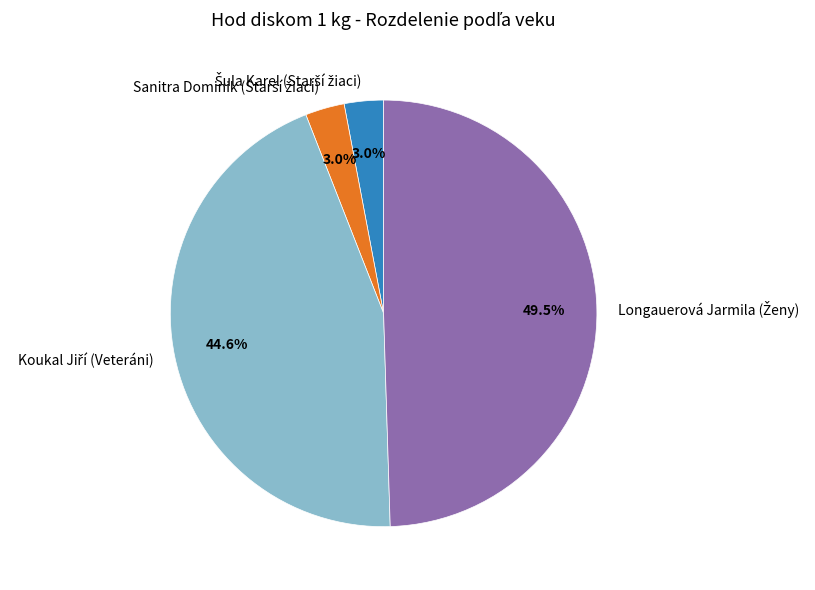

Is there a majority slice in this chart?

No